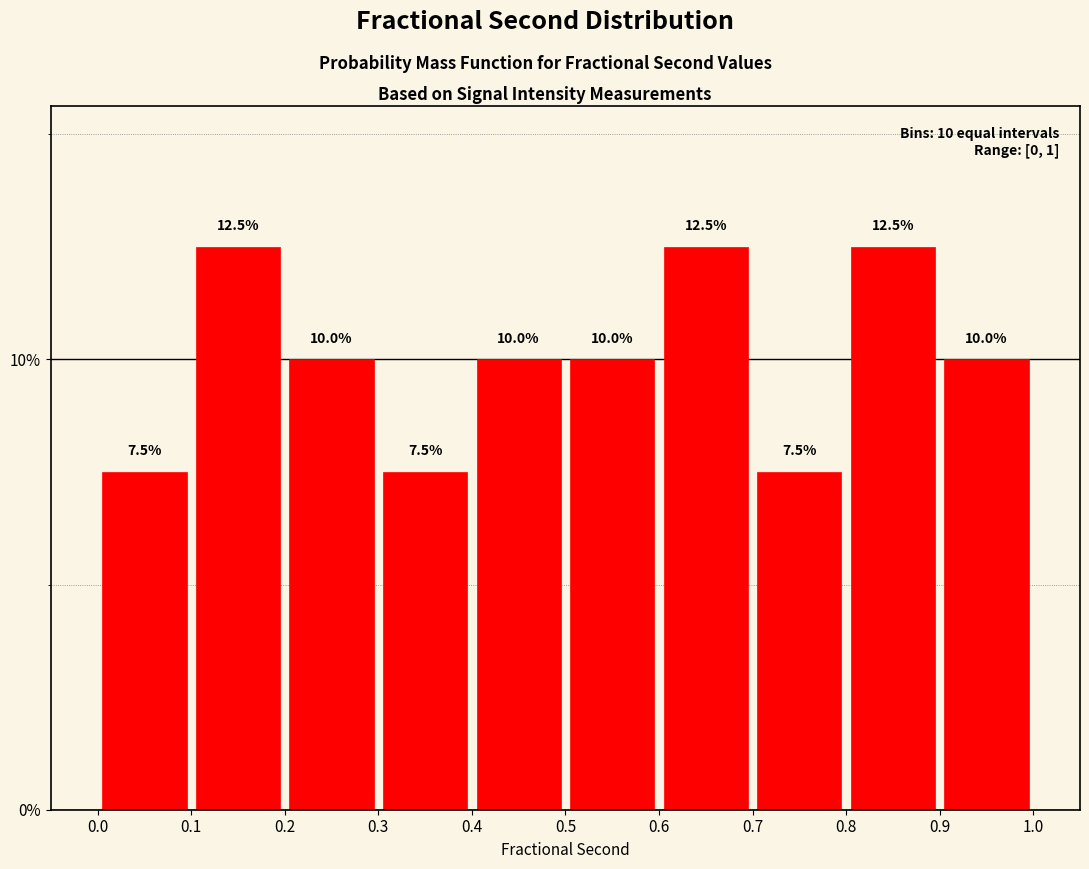

Reading left to right, transcribe this chart: for each bar, give the range it covers on the x-axis and its height.

0.0 to 0.1: 7.5
0.1 to 0.2: 12.5
0.2 to 0.3: 10.0
0.3 to 0.4: 7.5
0.4 to 0.5: 10.0
0.5 to 0.6: 10.0
0.6 to 0.7: 12.5
0.7 to 0.8: 7.5
0.8 to 0.9: 12.5
0.9 to 1.0: 10.0